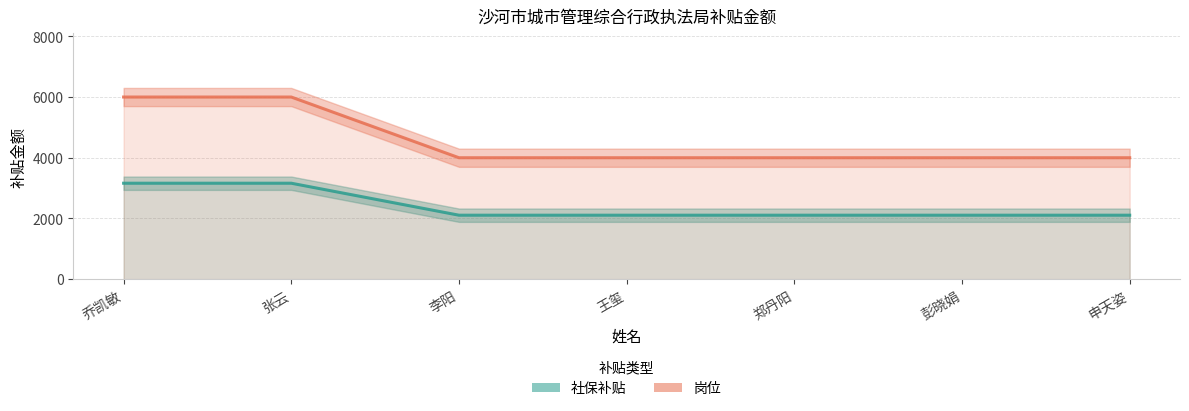

At 张云, list the series in order from largest to smallest.

岗位, 社保补贴